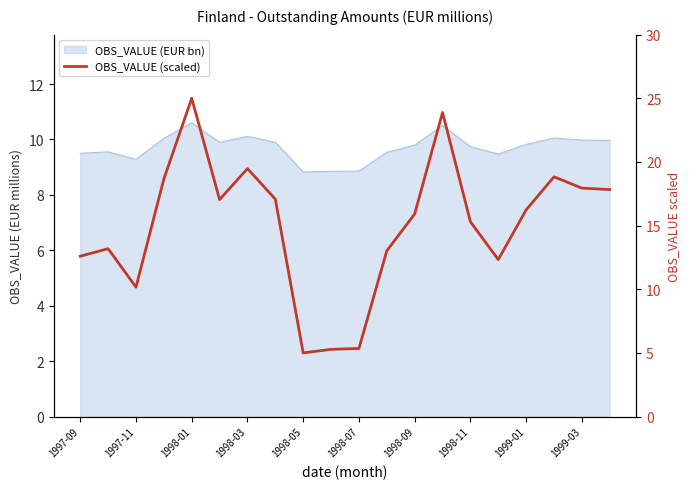

What is the smallest value displayed?

5.0